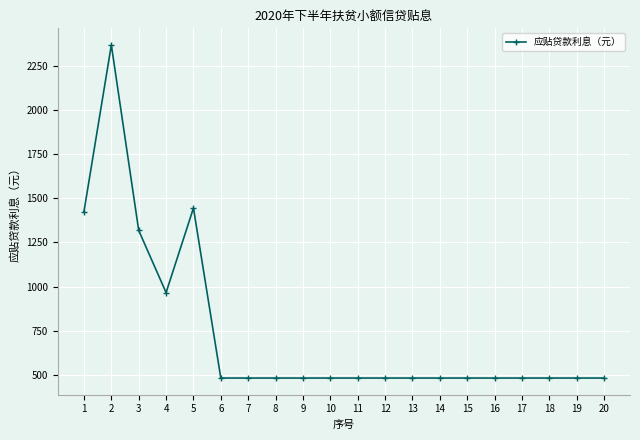

How many data points does each series have?

20